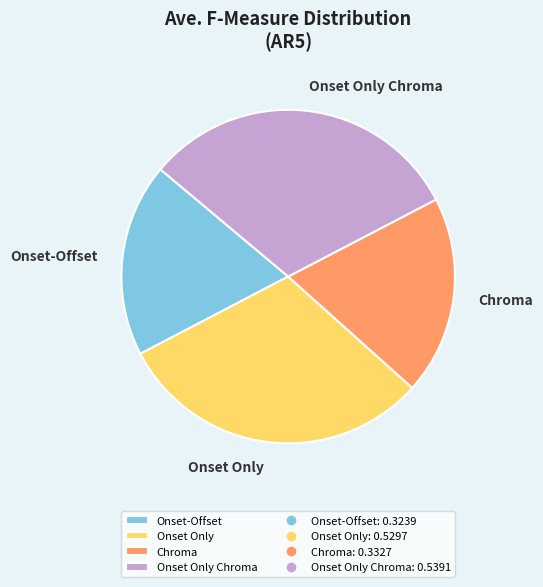

Is it true that Onset Only Chroma is 31% of the pie?

True